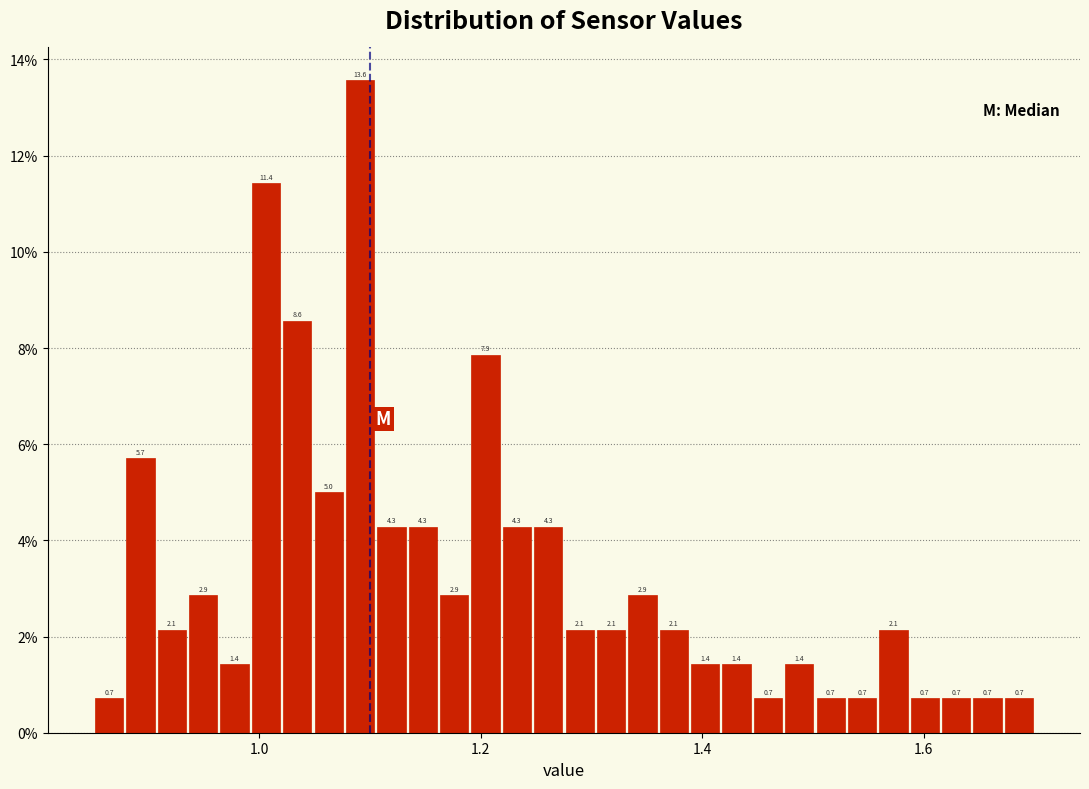

Read against the x-axis, roughly where is the centre of the tallest bar?

1.10